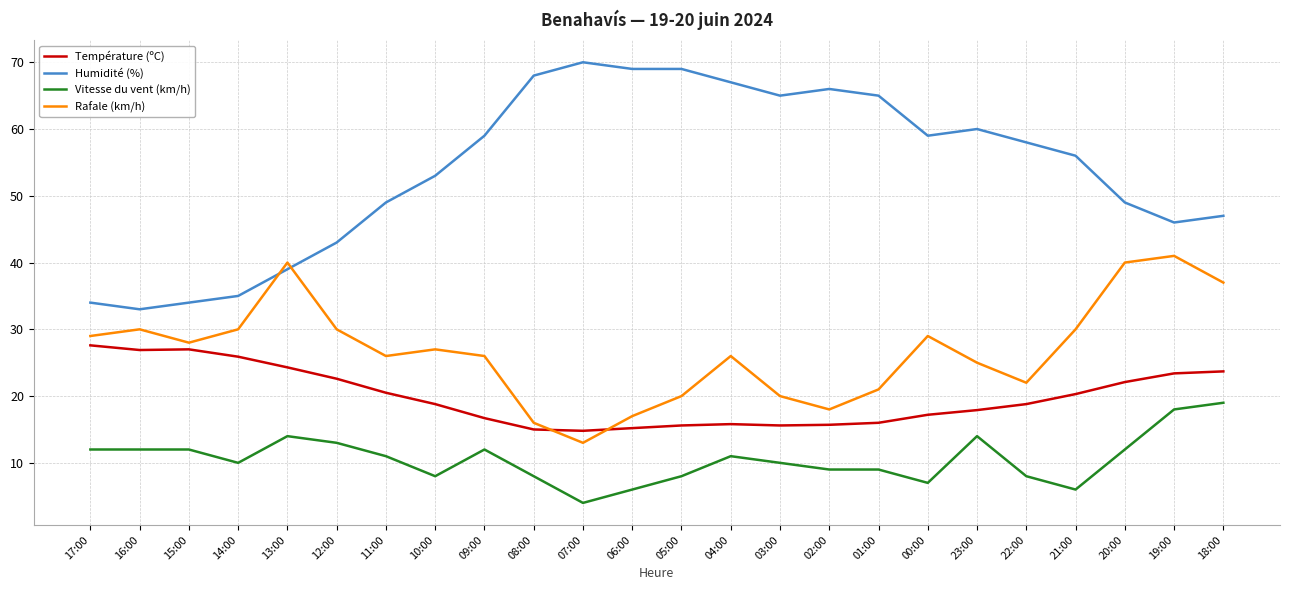

What is the difference between the highest and lowest values at 15:00?

22.0